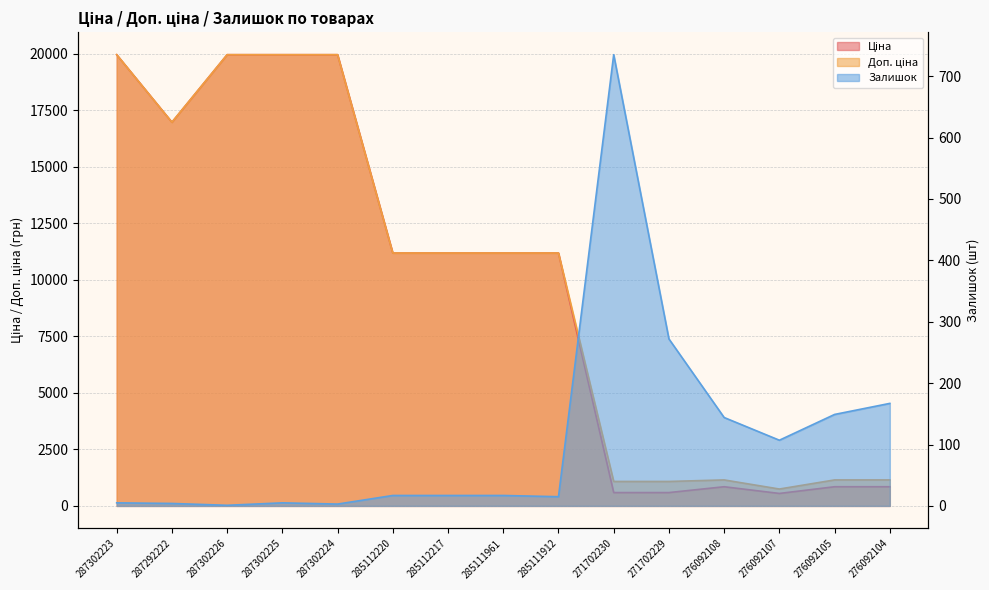

How many lines are shown in the chart?

3